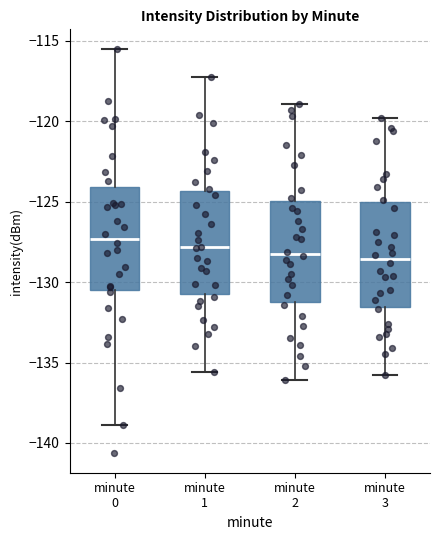

Where is the lower edge of the box for minute 2 on the y-axis? The values are not printed on the chart, so give them approximately, as read against the axis.

-131.0